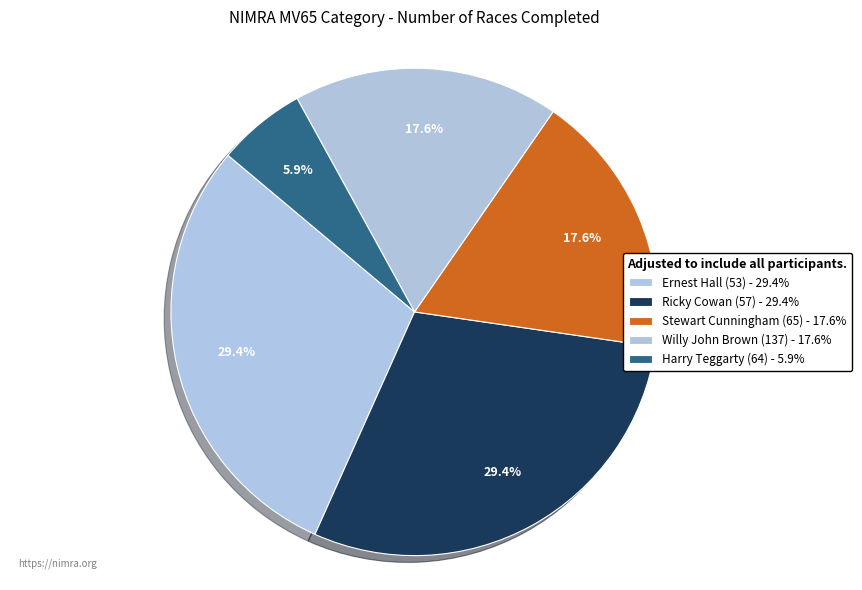

What percentage is the Stewart Cunningham (65) slice, to the nearest percent?

18%